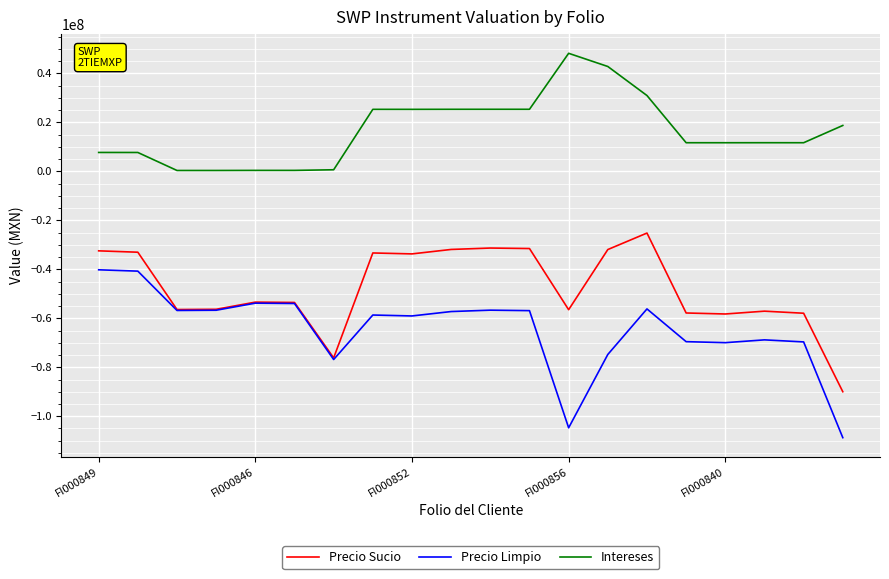

What is the difference between the maximum and minimum values in the Precio Limpio series?

68564155.8